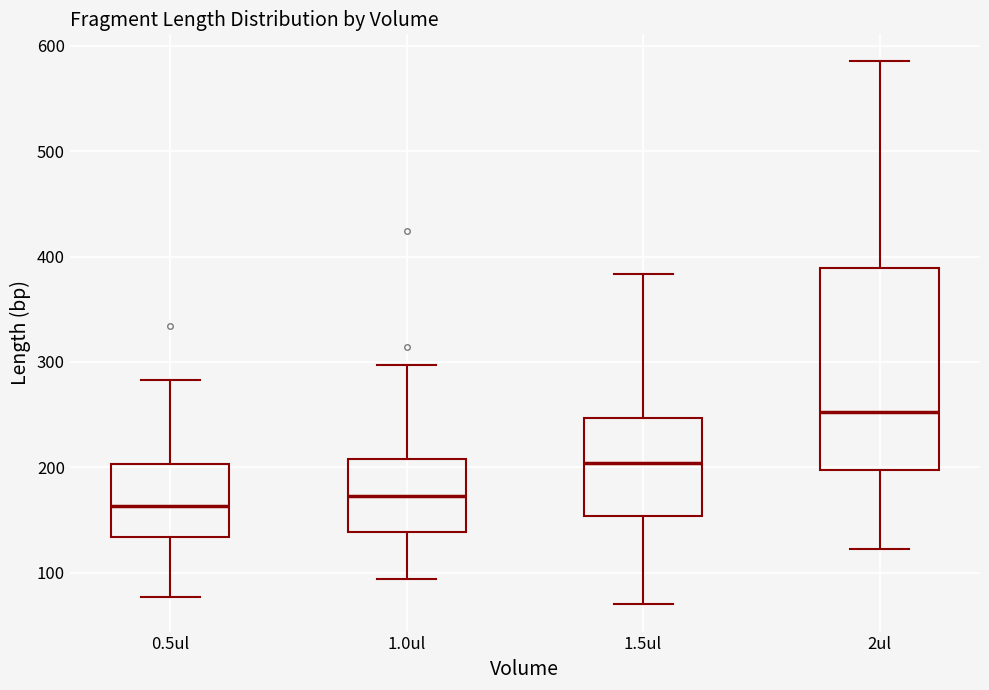

Reading left to right, read every box against the y-axis: the position of its median line, the range the box covers, and the ends of its whiskers. The values are not printed on the chart, so give them approximately, as read against the axis.

0.5ul: median 160, box 130 to 200, whiskers 80 to 280
1.0ul: median 170, box 140 to 210, whiskers 90 to 300
1.5ul: median 200, box 150 to 250, whiskers 70 to 380
2ul: median 250, box 200 to 390, whiskers 120 to 590